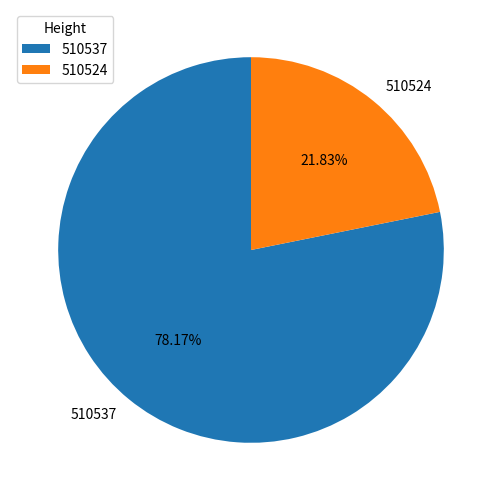

To the nearest percent, what portion does 510537 represent?

78%